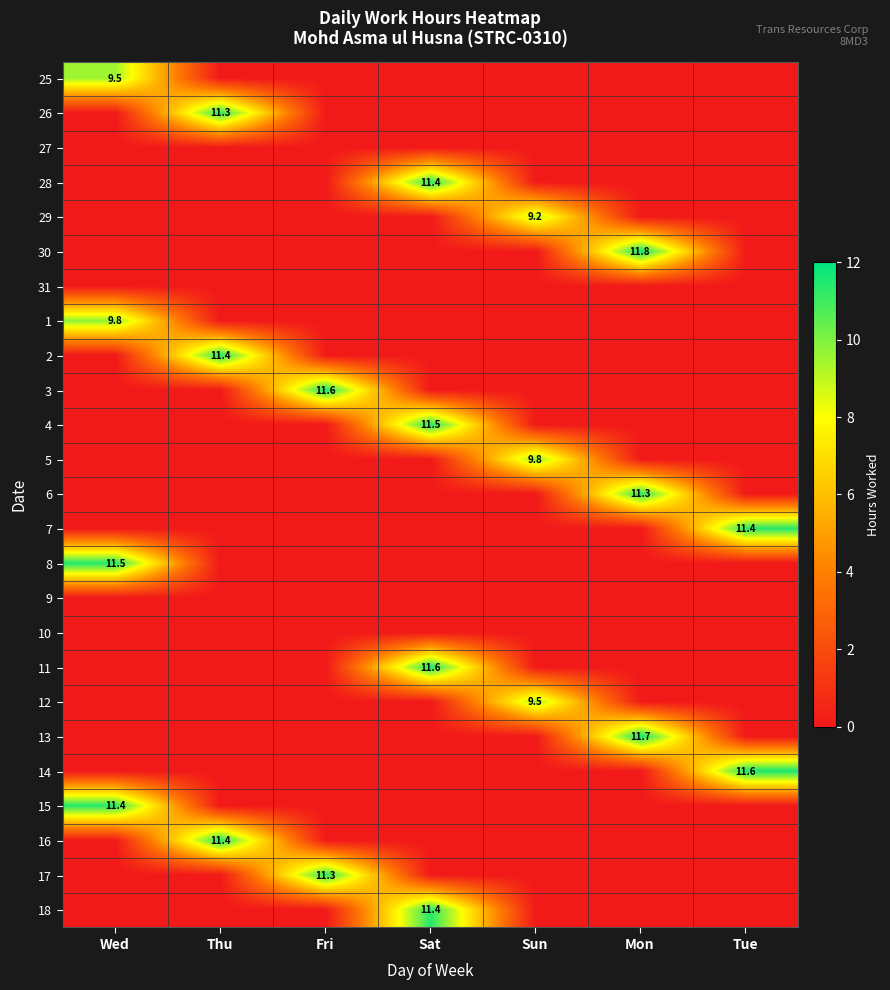

The value of 1 at Wed is 9.8. True or false?

True